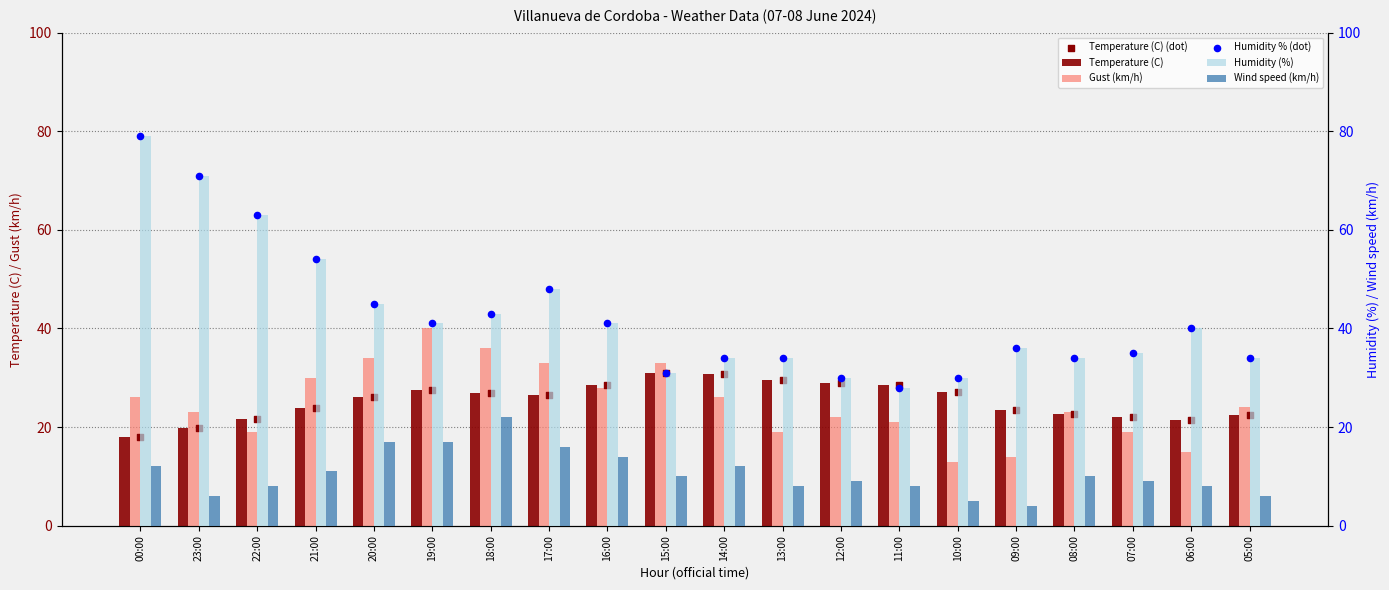

At which category is the sum across all series the highest?

00:00